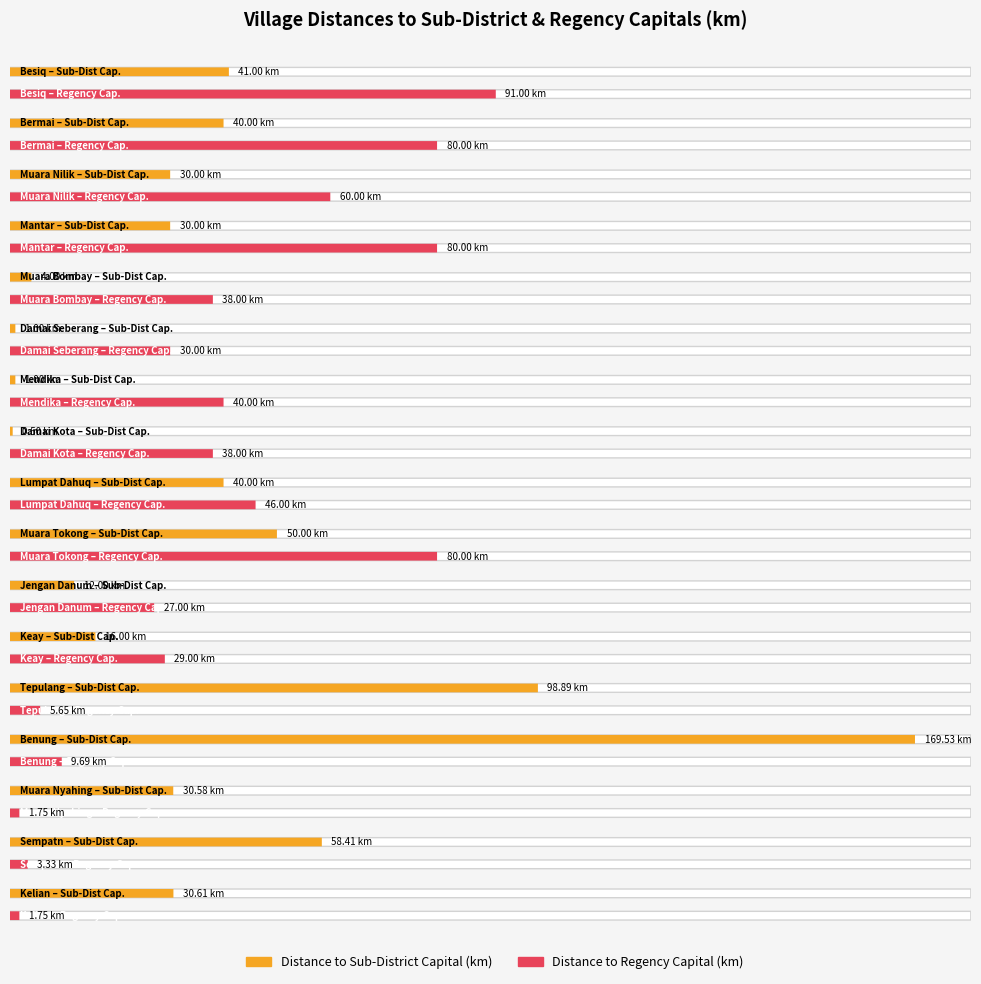

How many data points in Distance to Regency Capital (km) are above 38?

7